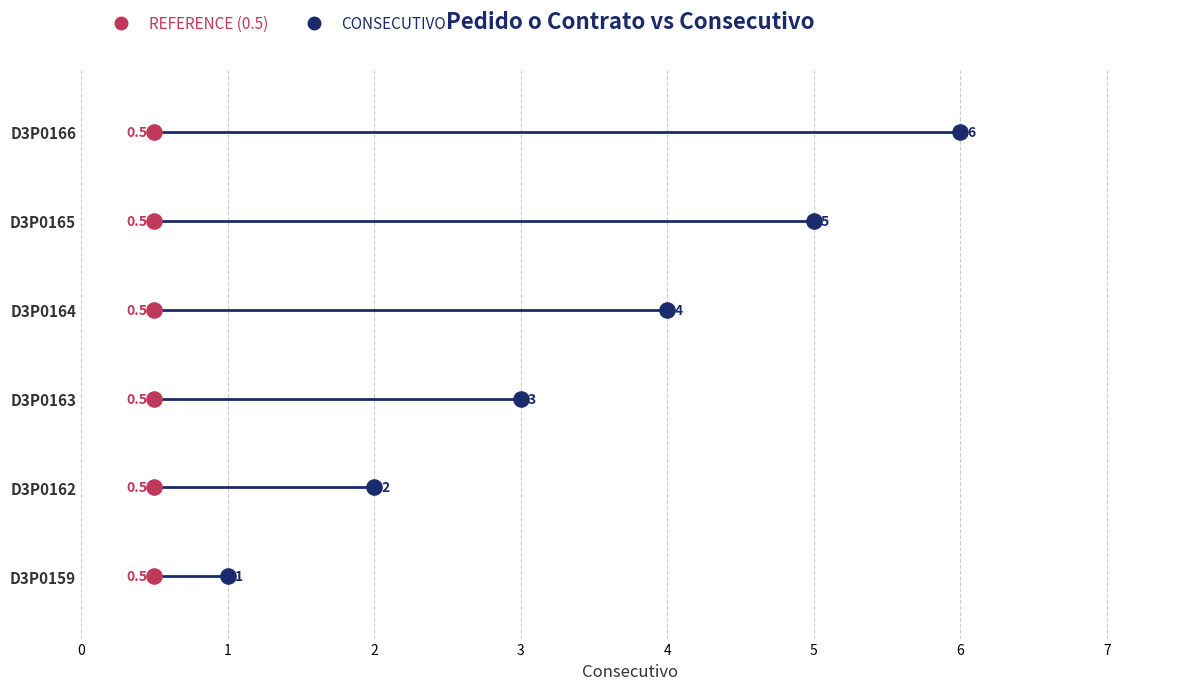

Which has a higher value, D3P0162 or D3P0165?

D3P0165